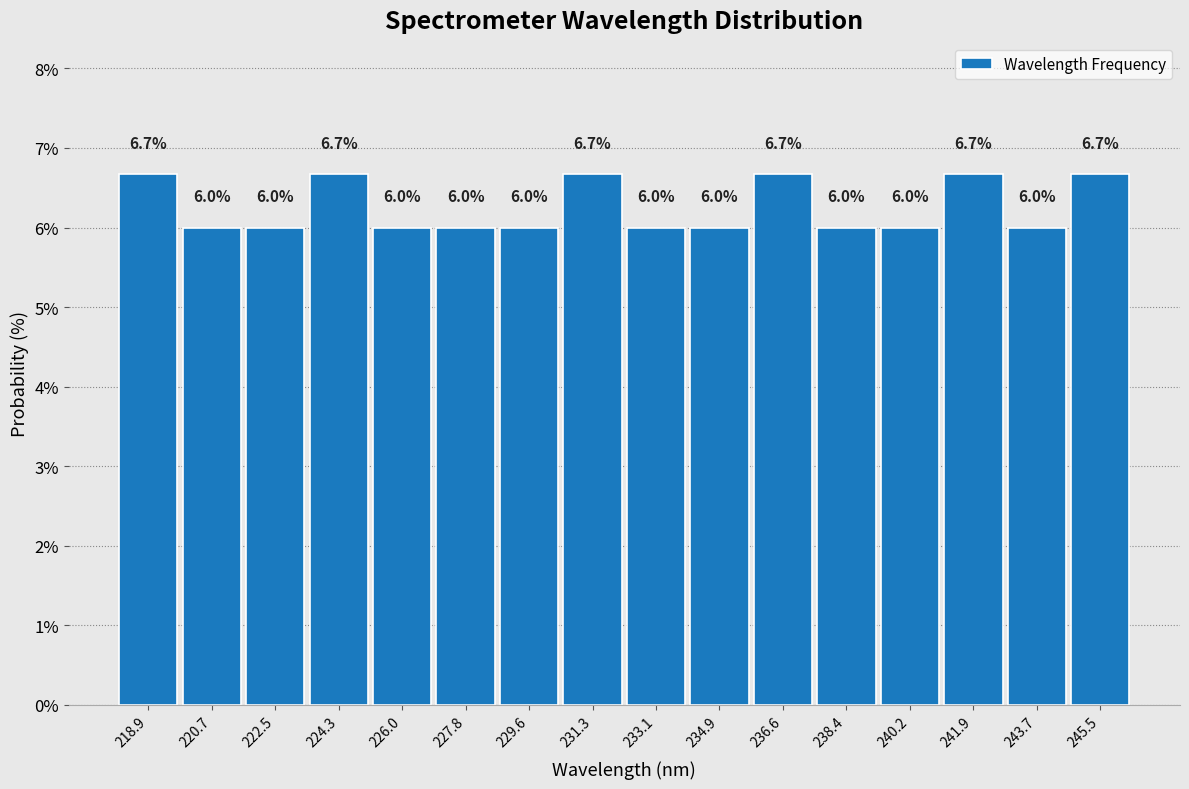

Reading left to right, list every bar in this chart as the range it spans on the x-axis followed by its height. The bar edges are not printed on the chart, so give them approximately, as read against the axis.

218.0 to 219.8: 6.7
219.8 to 221.6: 6.0
221.6 to 223.4: 6.0
223.4 to 225.2: 6.7
225.2 to 227.0: 6.0
227.0 to 228.6: 6.0
228.6 to 230.4: 6.0
230.4 to 232.2: 6.7
232.2 to 234.0: 6.0
234.0 to 235.8: 6.0
235.8 to 237.6: 6.7
237.6 to 239.2: 6.0
239.2 to 241.0: 6.0
241.0 to 242.8: 6.7
242.8 to 244.6: 6.0
244.6 to 246.4: 6.7